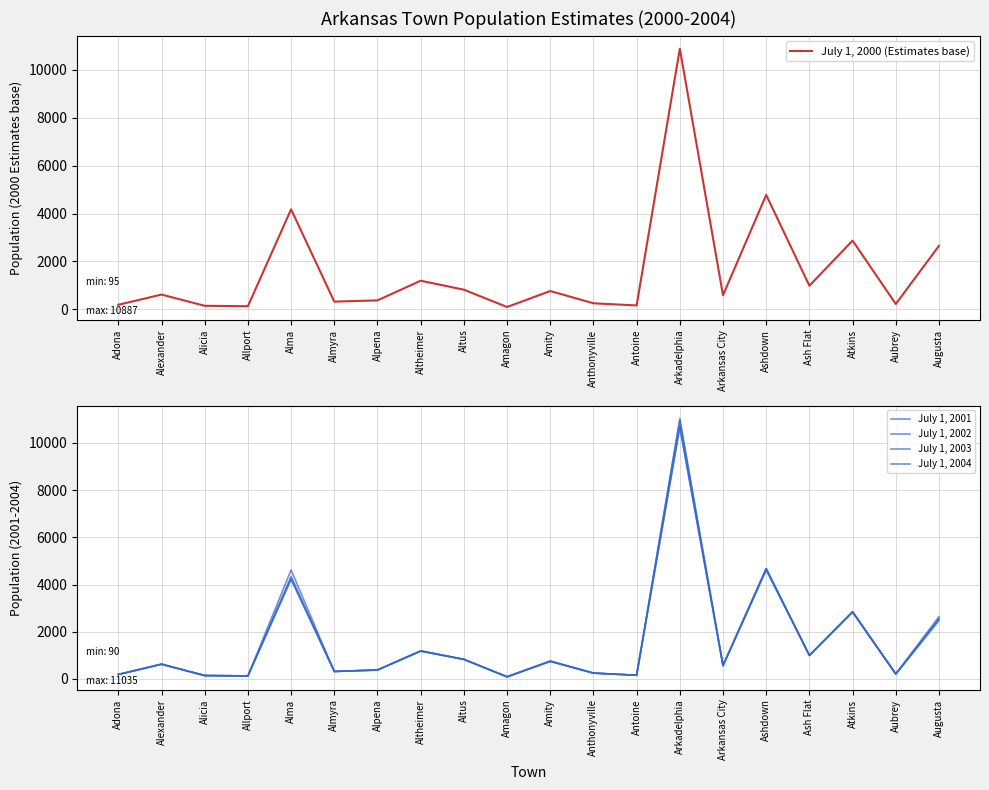

How many values in the July 1, 2004 series exceed 623?

9